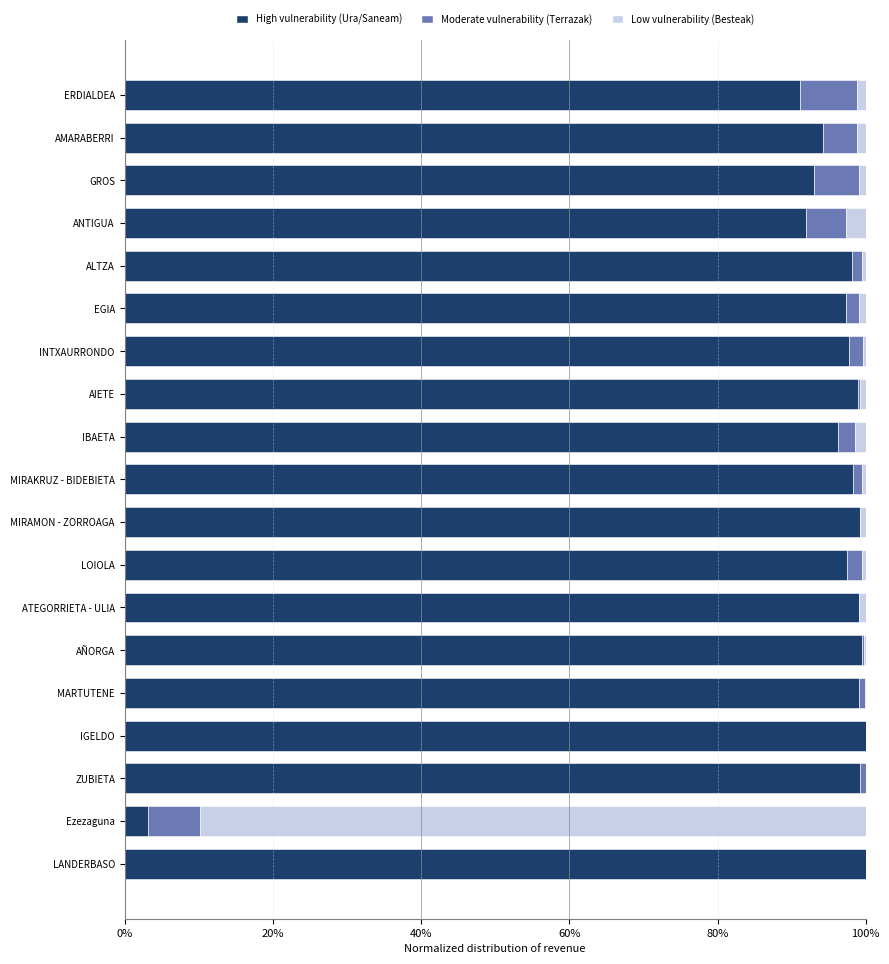

What is the total value across all series at Ezezaguna?

100.0